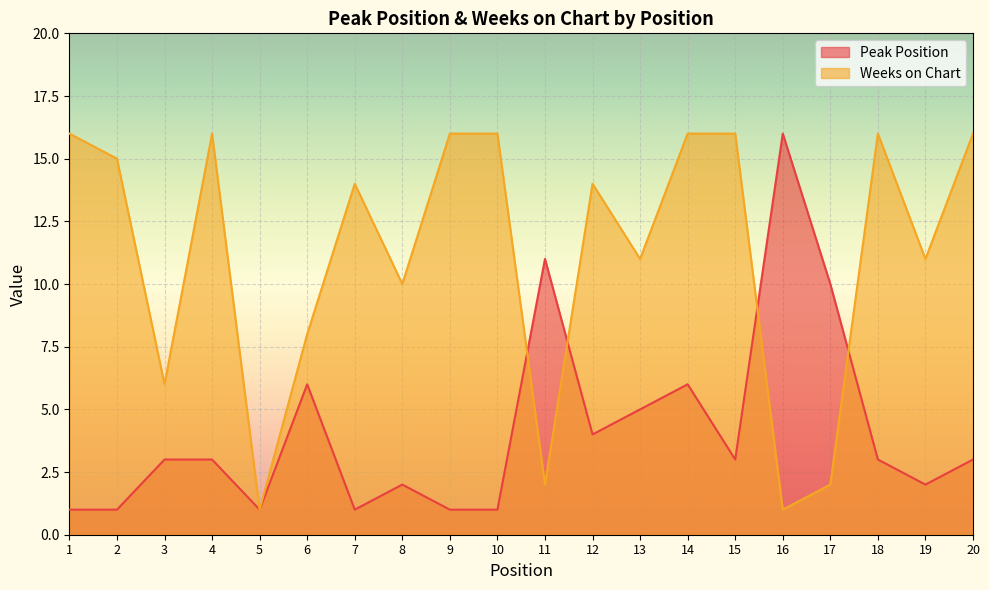

True or false: Weeks on Chart has more than 0 interior local peaks.

True